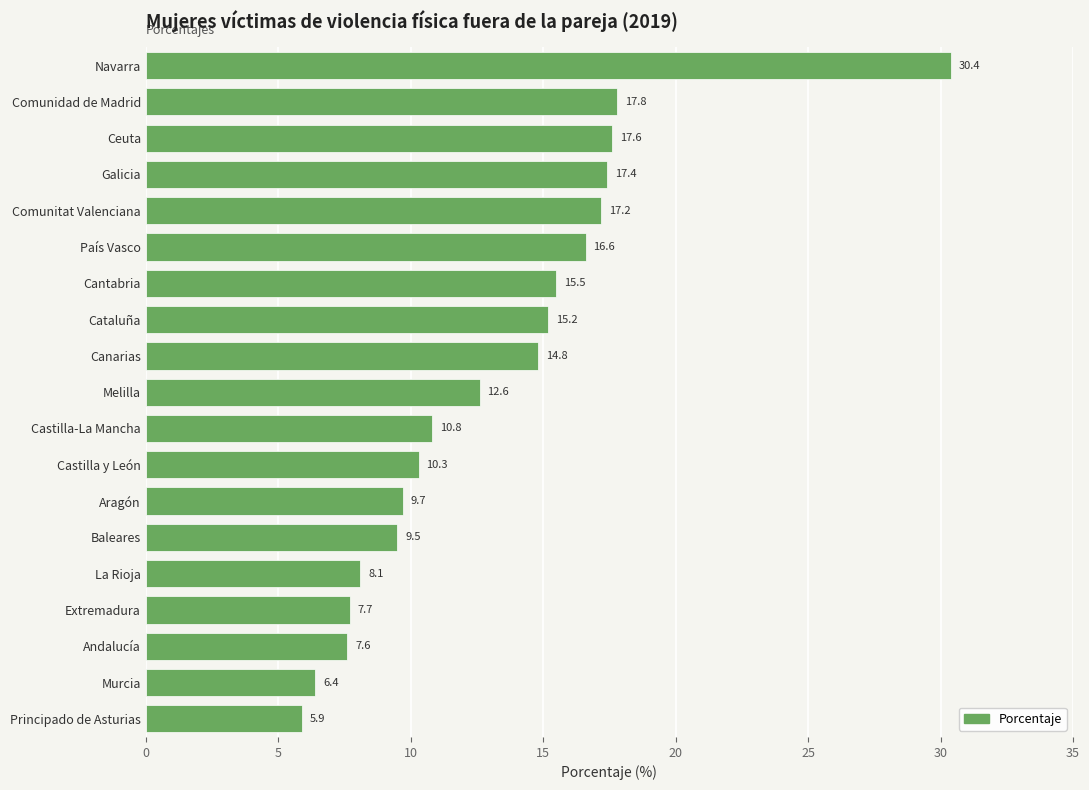

What is the difference between the values at Extremadura and La Rioja?

0.4